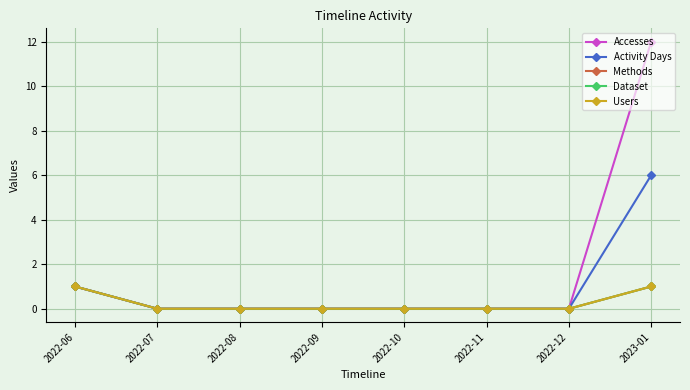

True or false: Methods and Dataset cross at least once.

False